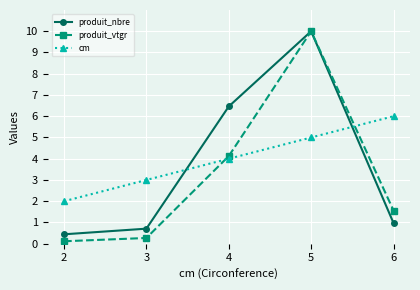

How many times do cm and produit_nbre cross each other?

2